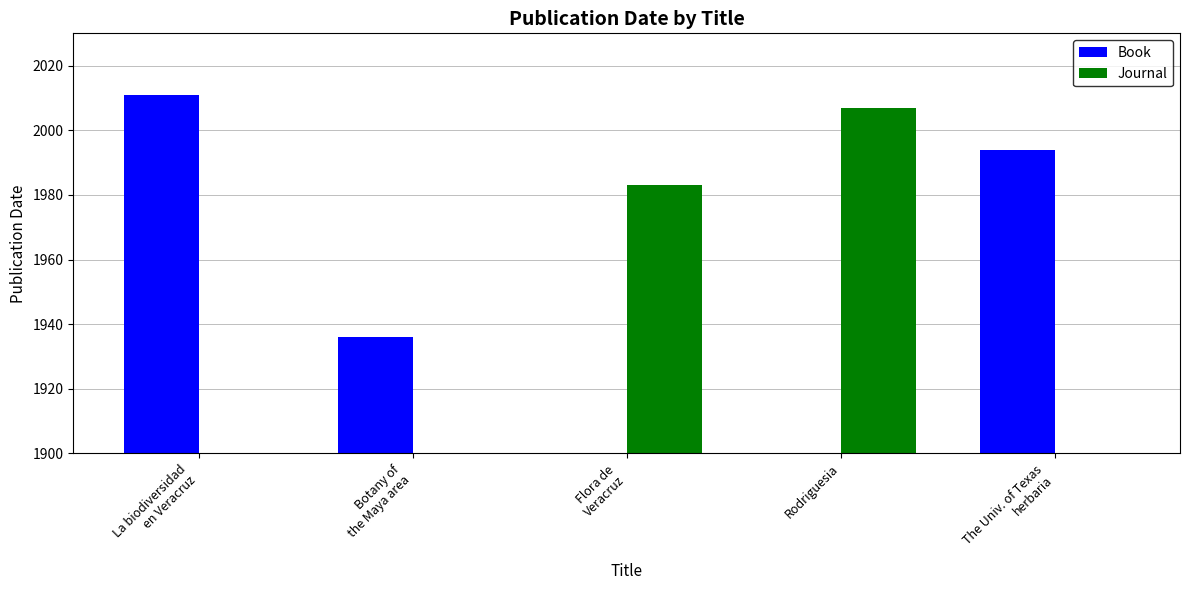

Rank the series by their maximum value, from lowest to highest.

Journal, Book